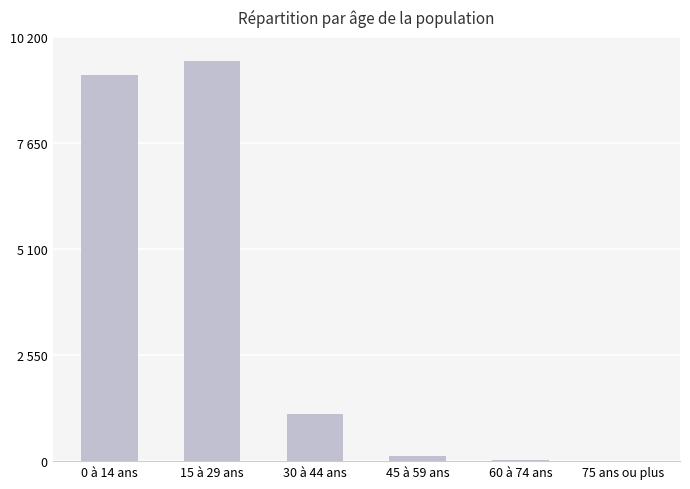

Are the bars horizontal?

No